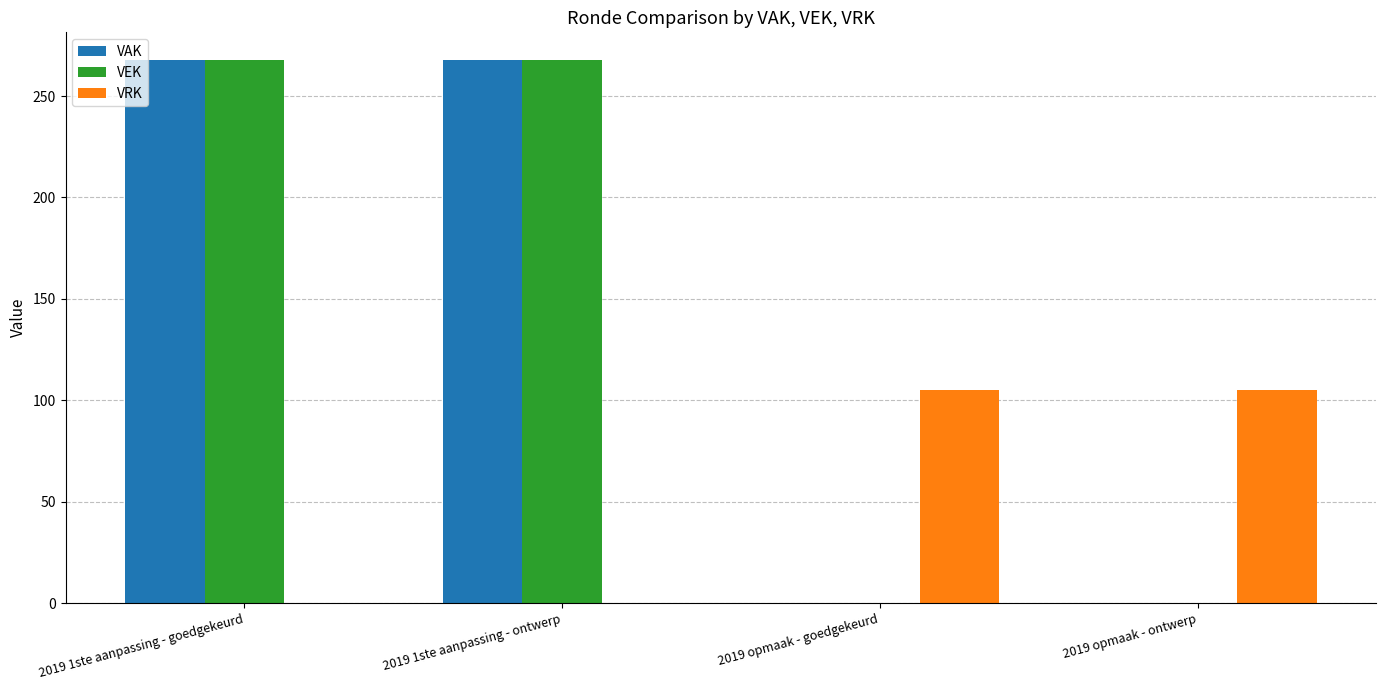

Is it true that VEK equals -153 at 2019 opmaak - ontwerp?

False